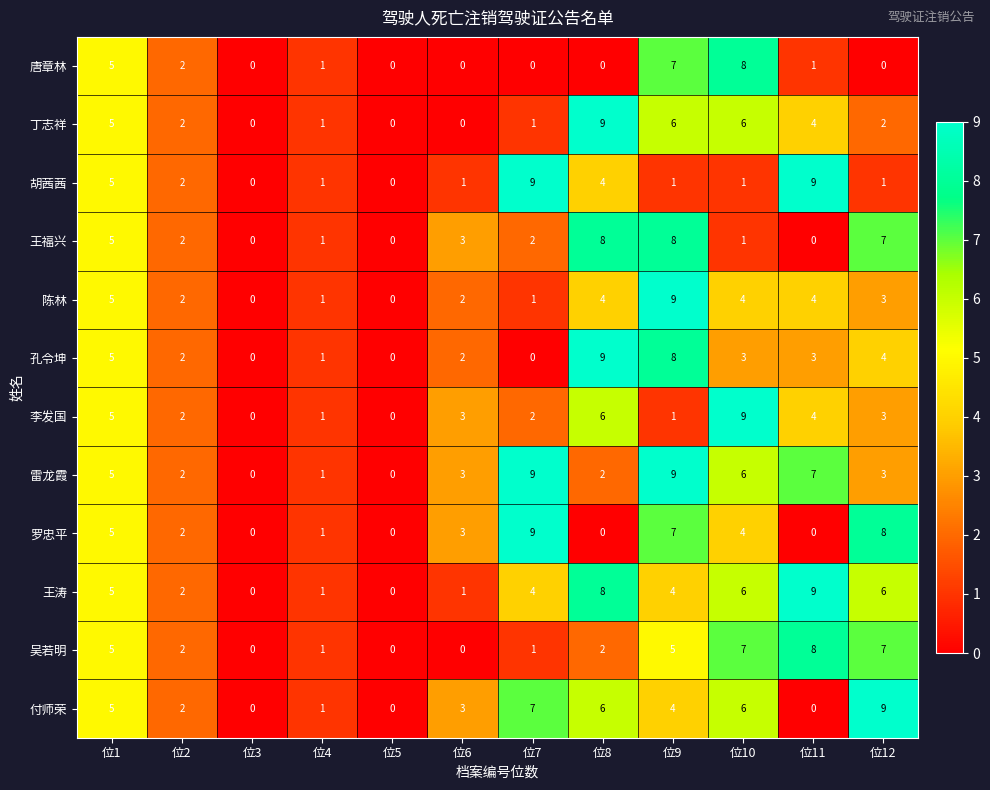

How many categories are shown in the chart?

12